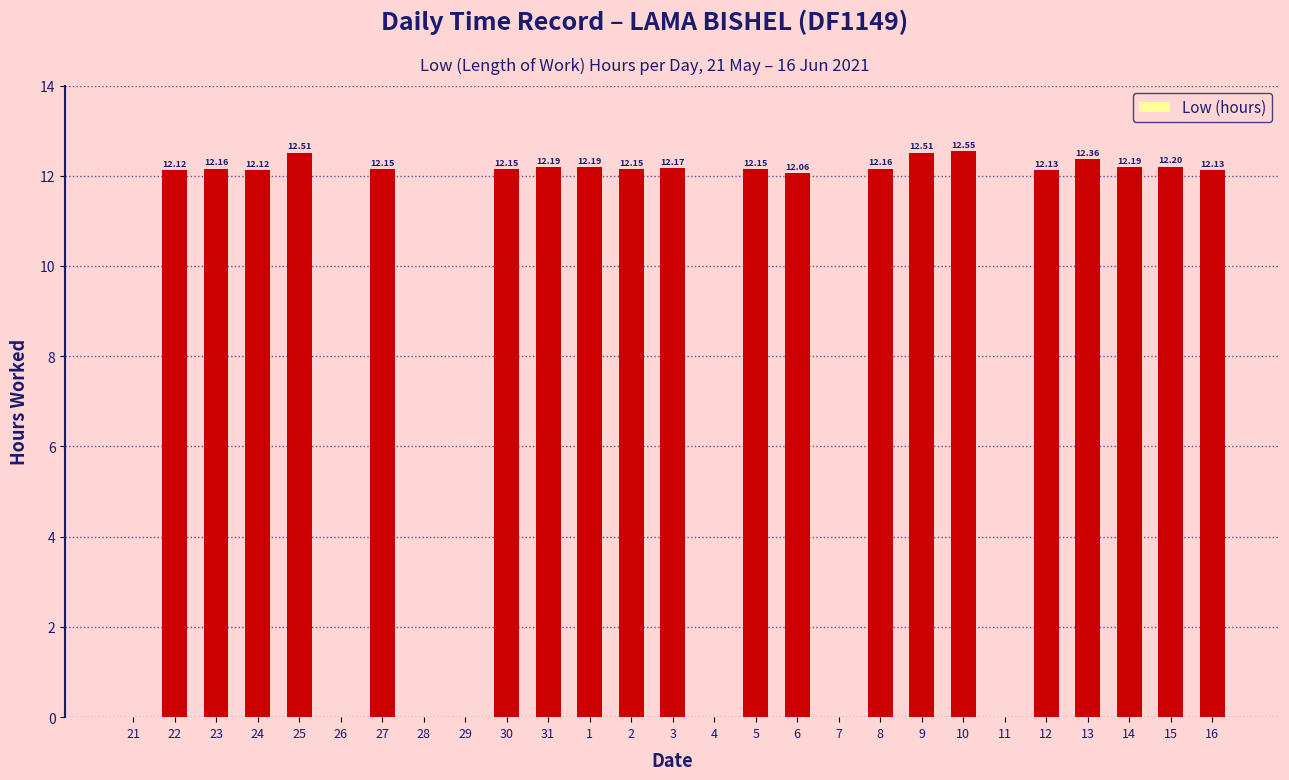

What is the difference between the values at 4 and 13?

12.4